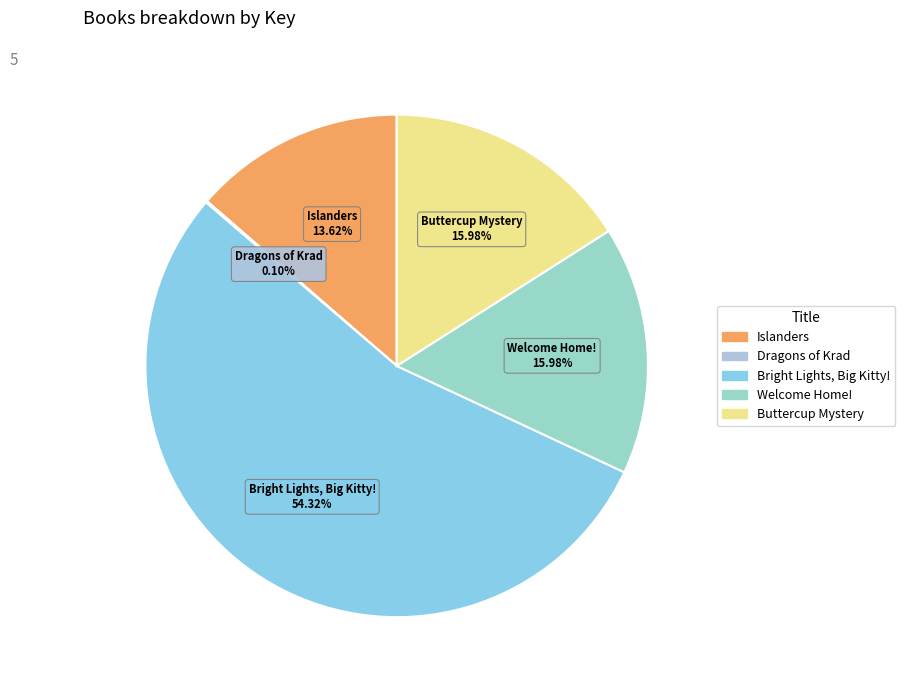

Is there any slice that represents more than half of the pie?

Yes